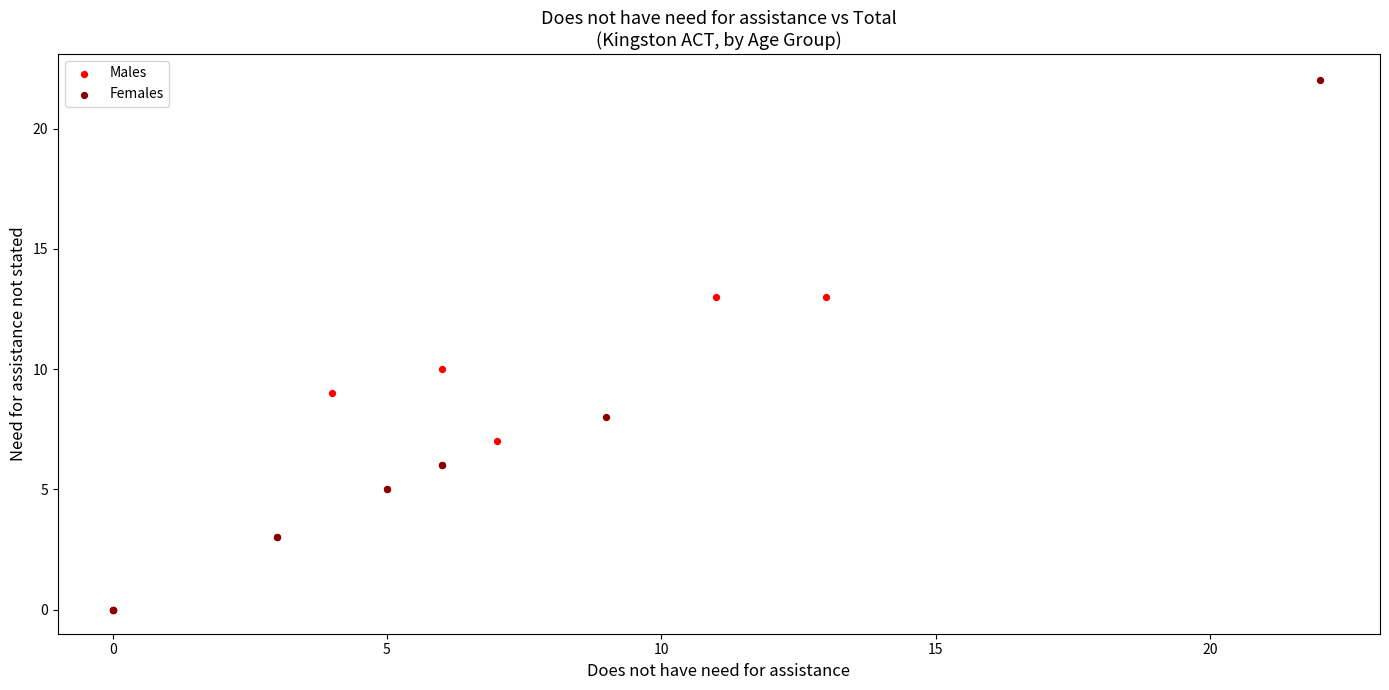

Which series reaches the maximum Y coordinate?

Females